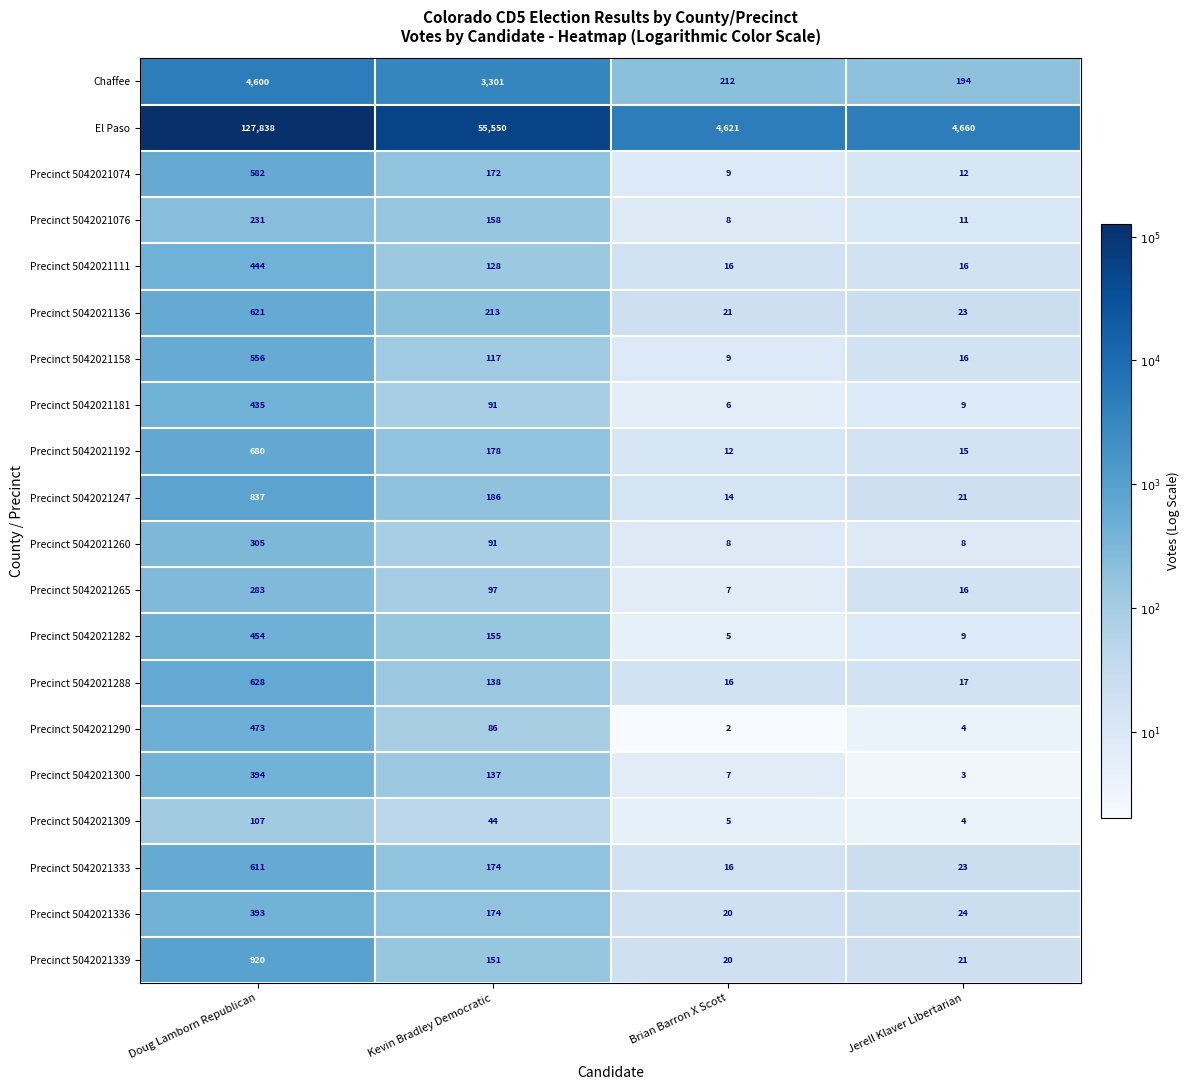

True or false: Precinct 5042021282 has a value of 9 at Jerell Klaver Libertarian.

True